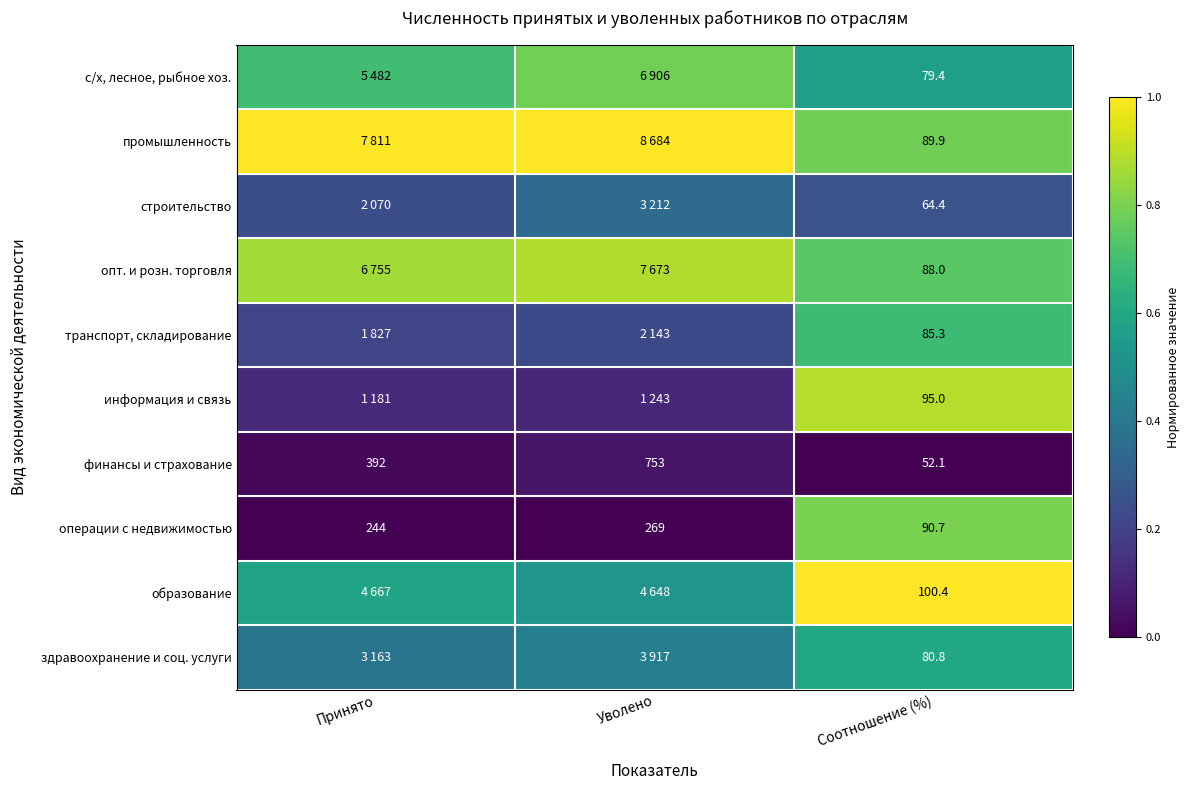

At which label is финансы и страхование closest to 402?

Принято